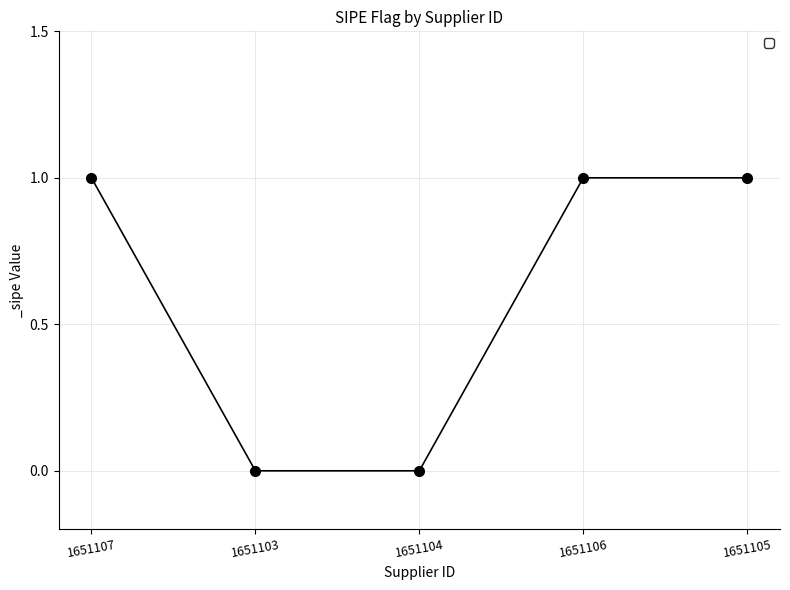

What is the value of the 5th point from the left?

1